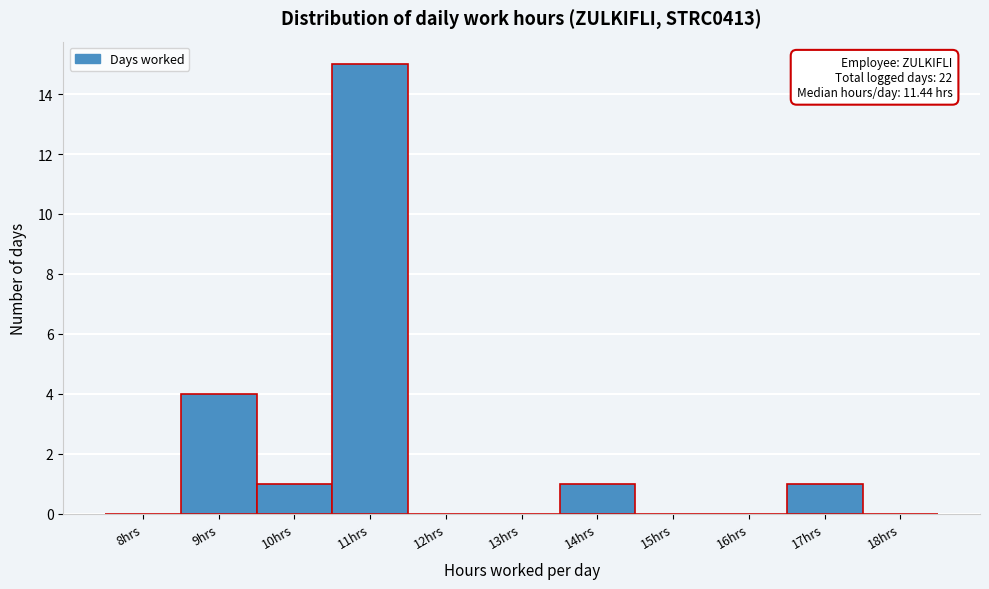

Reading right to left, what are all the values shown in this chart?

18hrs=0	17hrs=1	16hrs=0	15hrs=0	14hrs=1	13hrs=0	12hrs=0	11hrs=15	10hrs=1	9hrs=4	8hrs=0